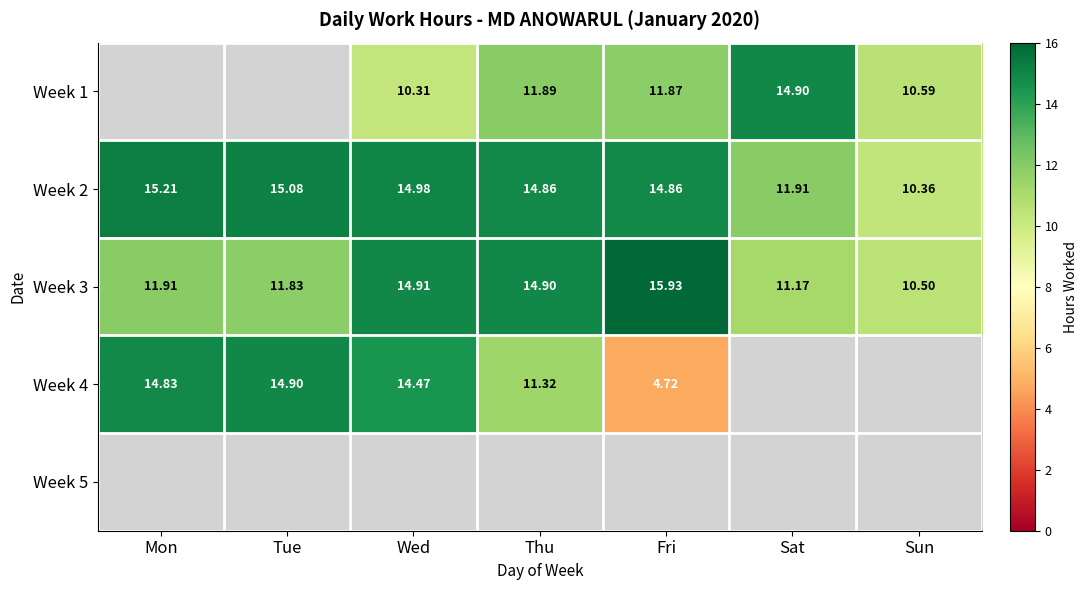

Where is Week 2 nearest to the value 12?

Sat